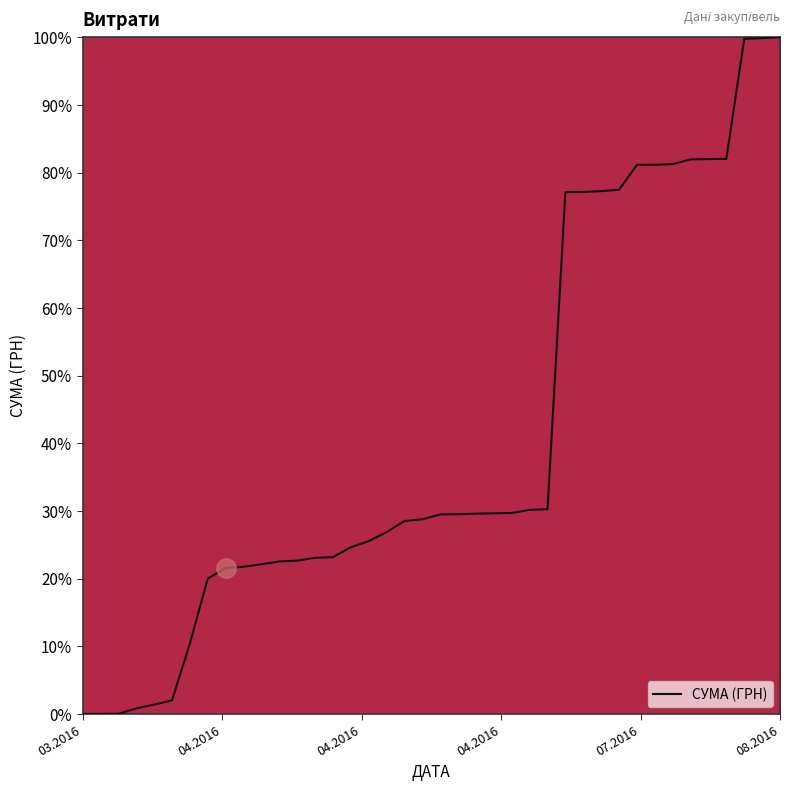

What is the greatest value displayed?

100.0